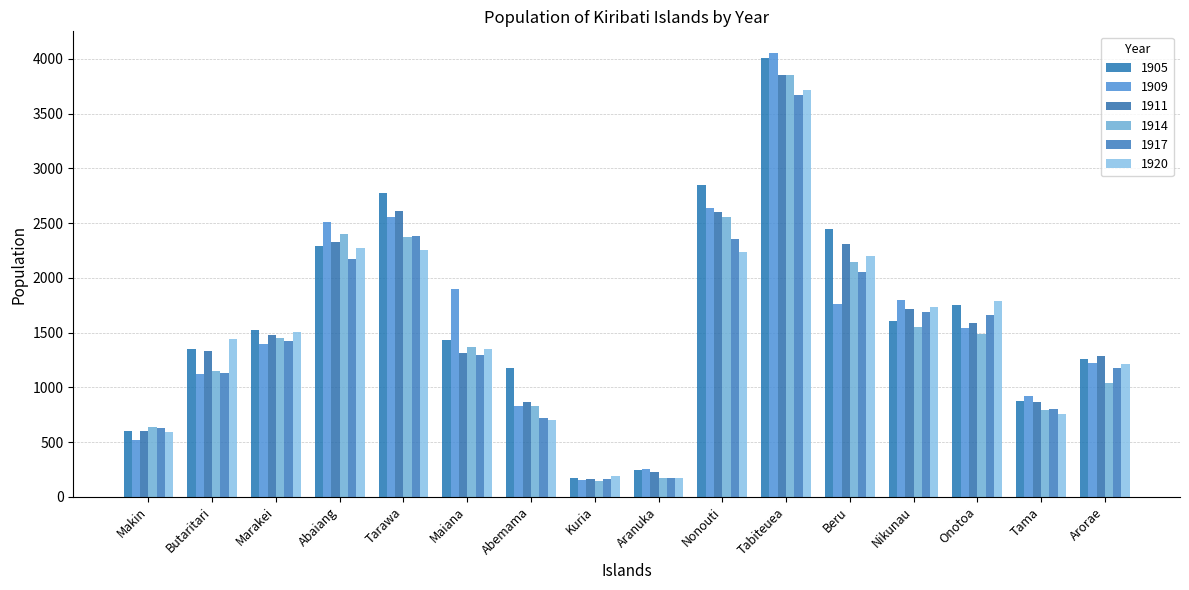

The 1905 series shows 3858 at Abaiang. True or false?

False